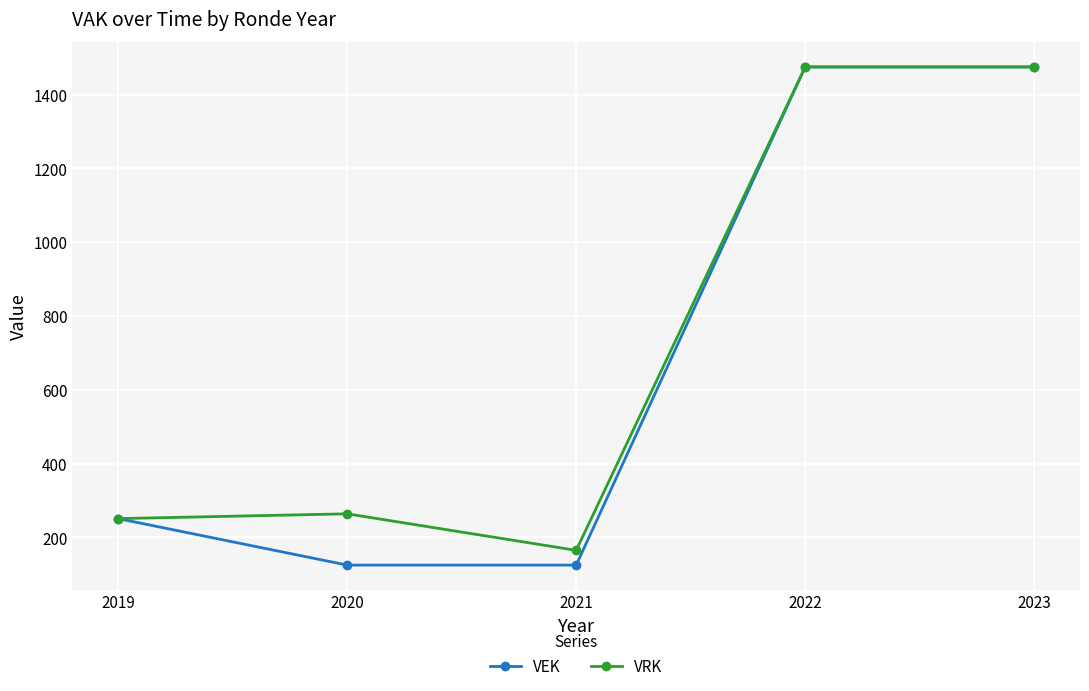

What is the difference between the second highest and second lowest values in the VRK series?

1224